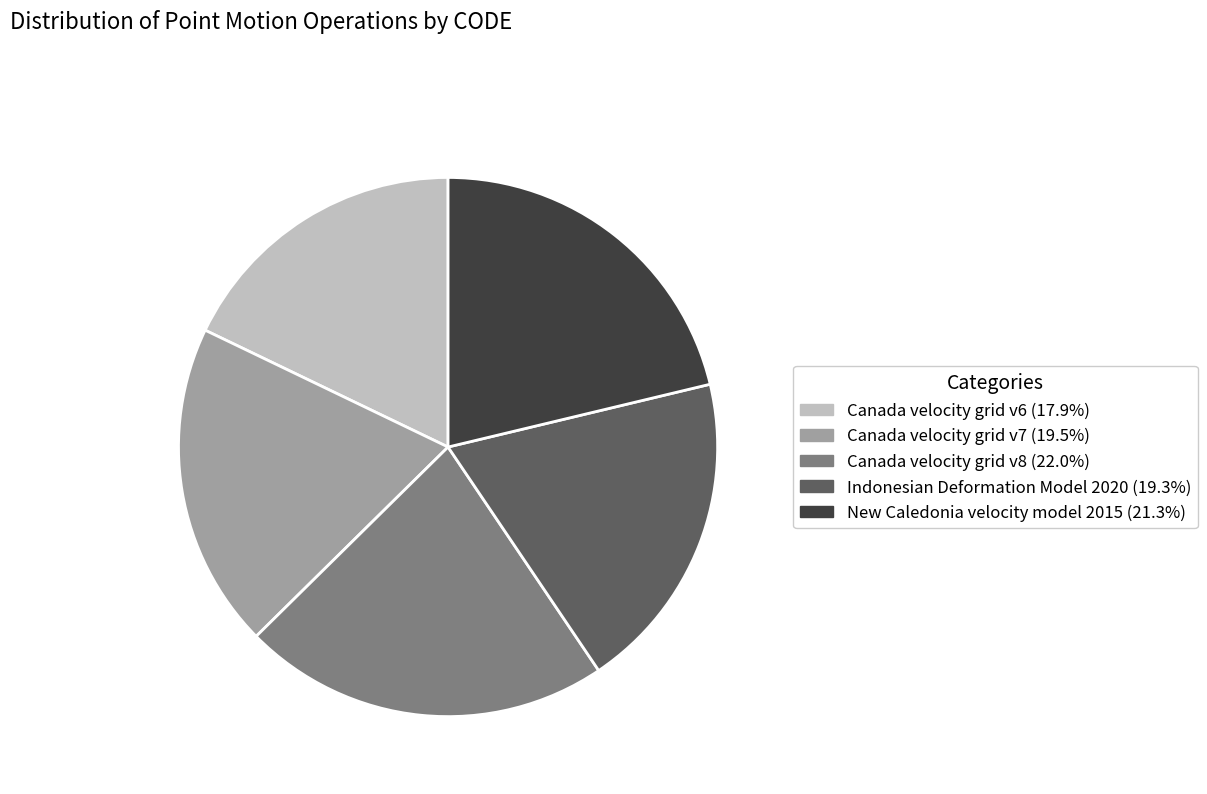

What is the ratio of the value at Canada velocity grid v6 to the value at Canada velocity grid v7?

0.9